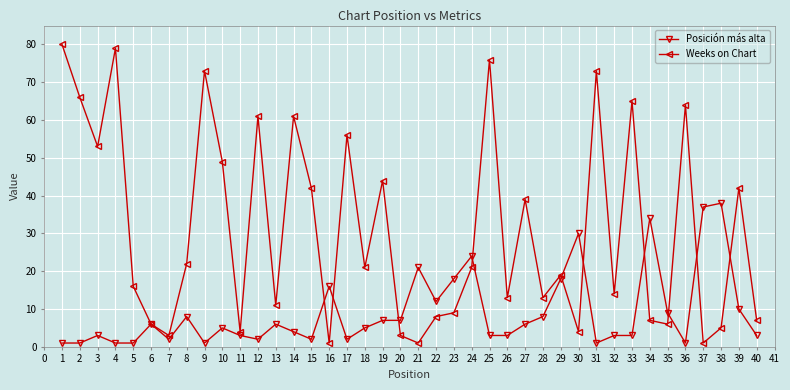

What is the minimum value shown in the chart?

1